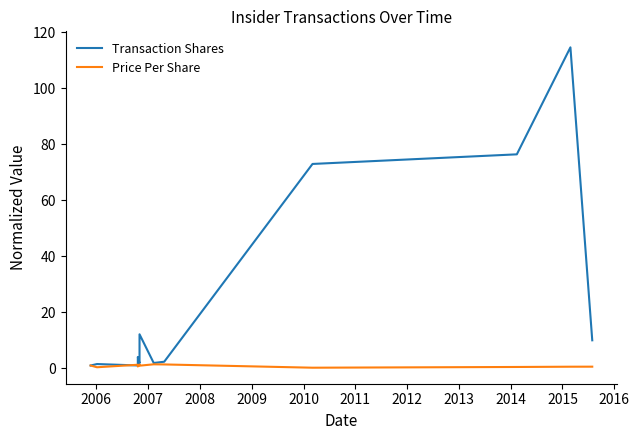

What is the sum of all Transaction Shares values?

299.8